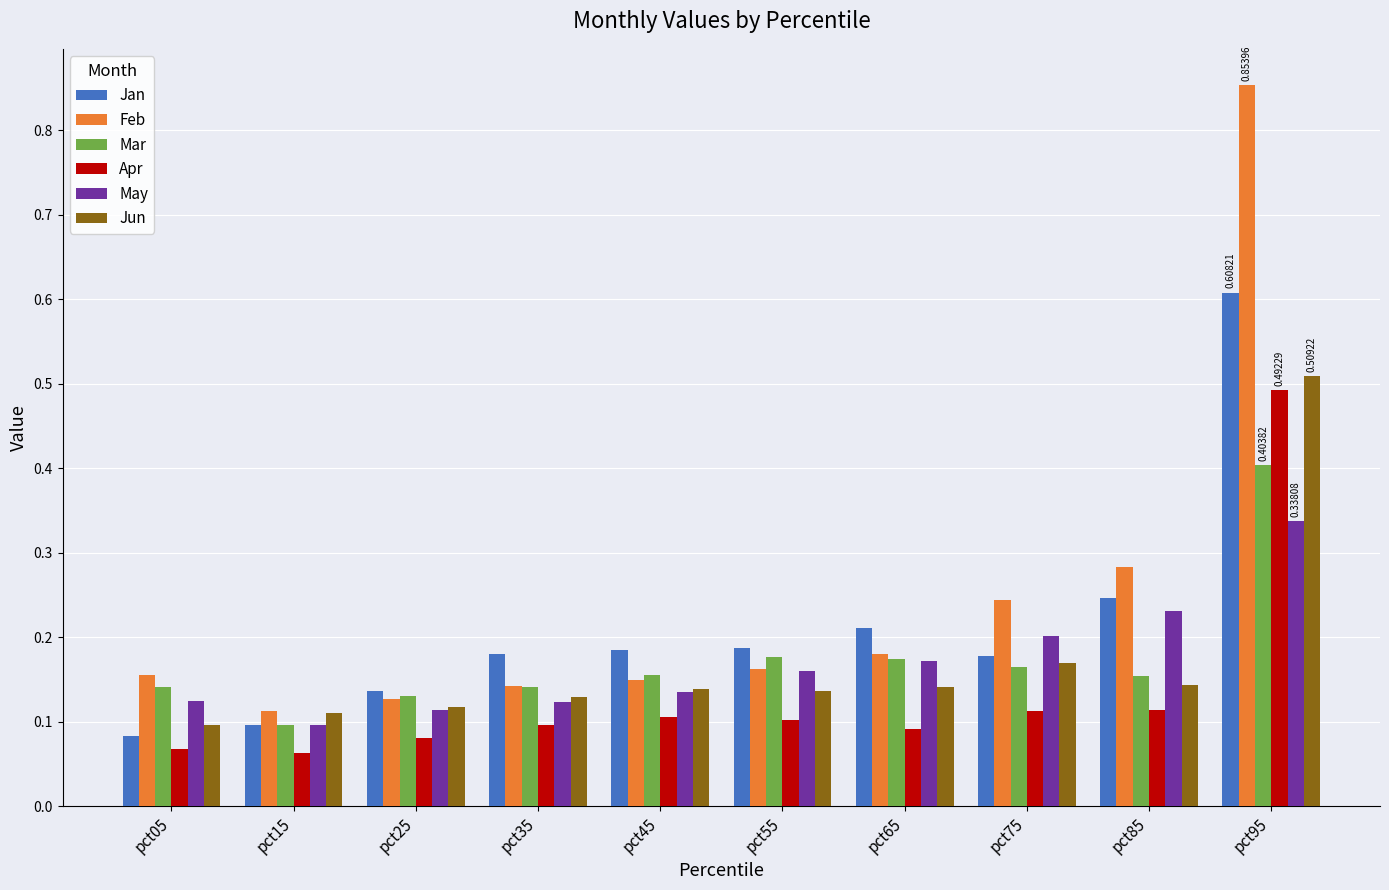

Which series changed the most between pct25 and pct85?

Feb